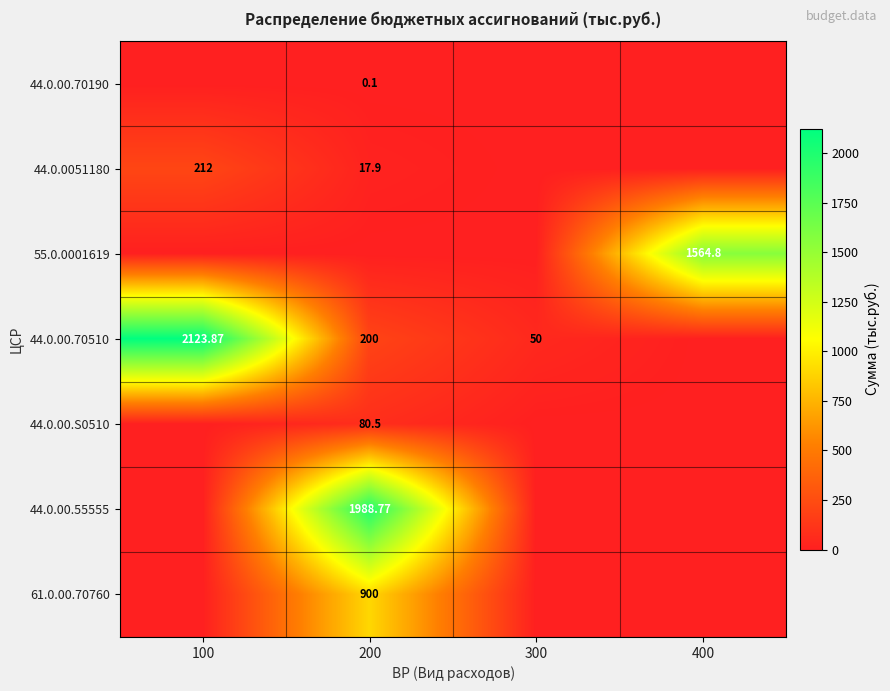

At how many categories does at least one series exceed 1908?

2